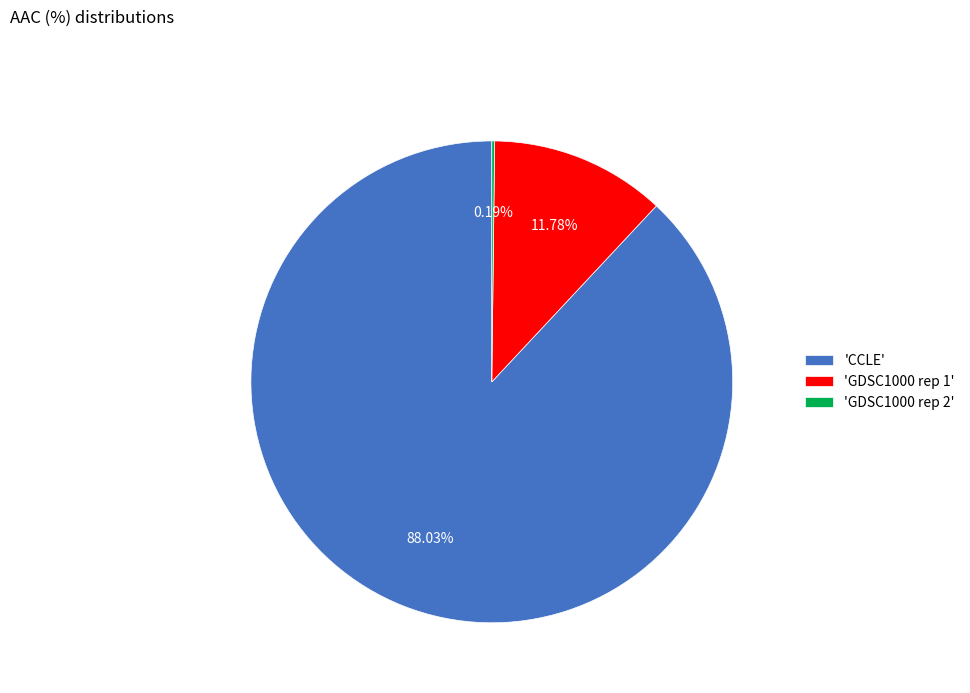

Is there any slice that represents more than half of the pie?

Yes